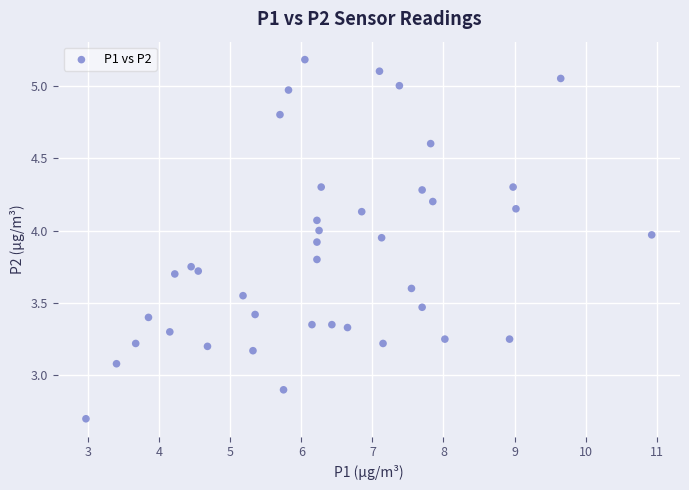

What is the range of X values (max minus min)?

8.0